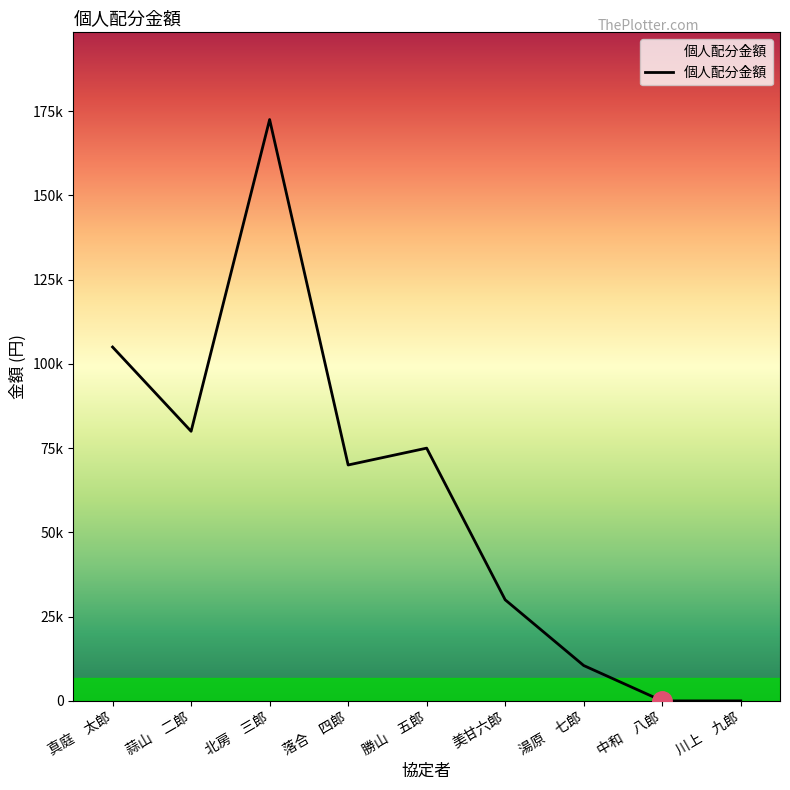

Does the chart display data point markers on the line(s)?

No